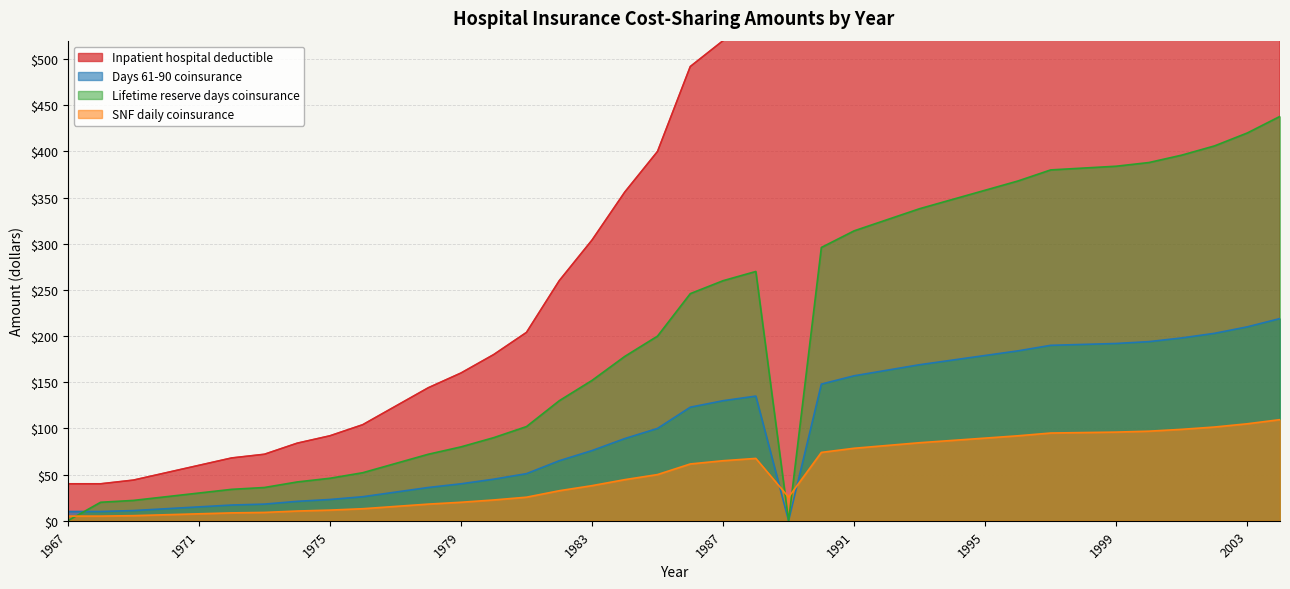

What is the total value across all series at 1991?

1177.5